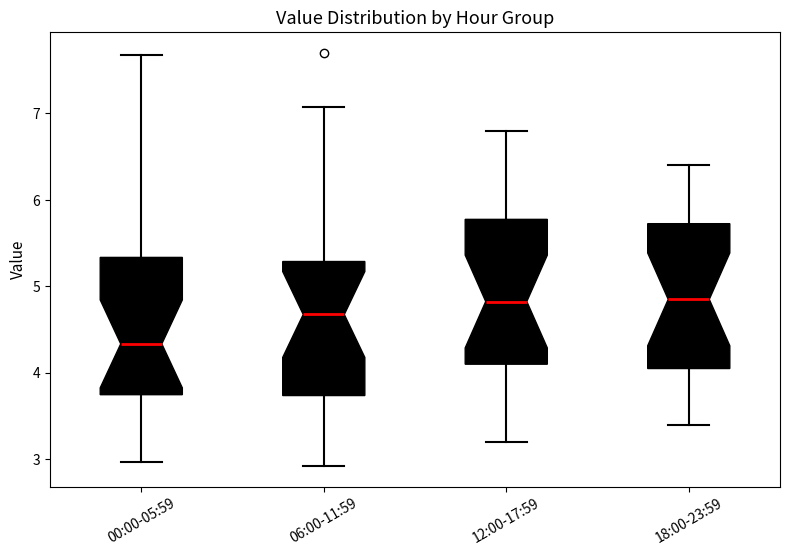

Reading left to right, read every box against the y-axis: the position of its median line, the range the box covers, and the ends of its whiskers. The values are not printed on the chart, so give them approximately, as read against the axis.

00:00-05:59: median 4.3, box 3.7 to 5.3, whiskers 3.0 to 7.7
06:00-11:59: median 4.7, box 3.7 to 5.3, whiskers 2.9 to 7.1
12:00-17:59: median 4.8, box 4.1 to 5.8, whiskers 3.2 to 6.8
18:00-23:59: median 4.9, box 4.1 to 5.7, whiskers 3.4 to 6.4